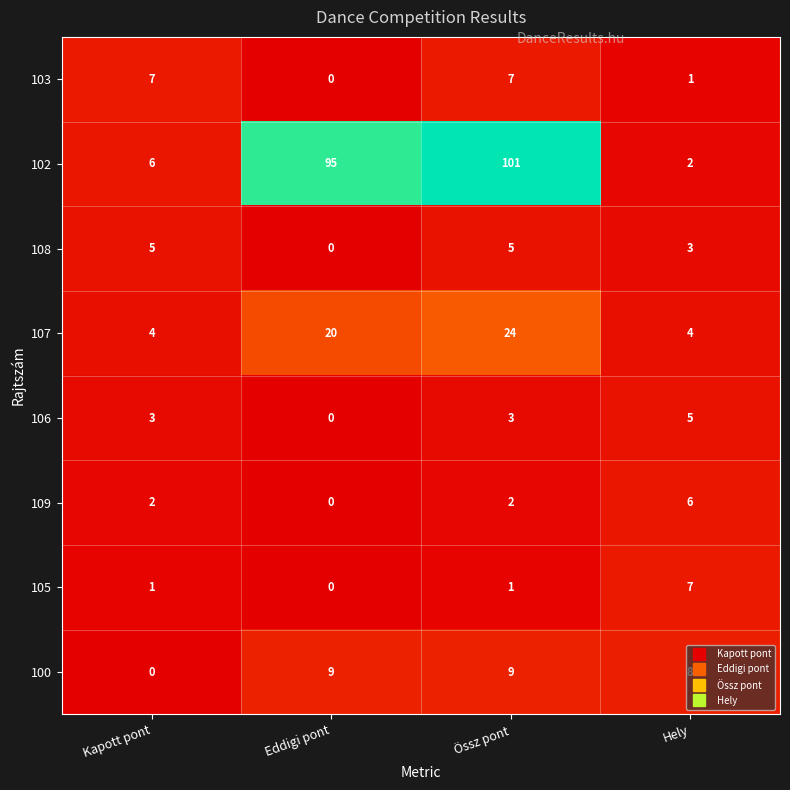

Which series has the largest range (max minus min)?

102